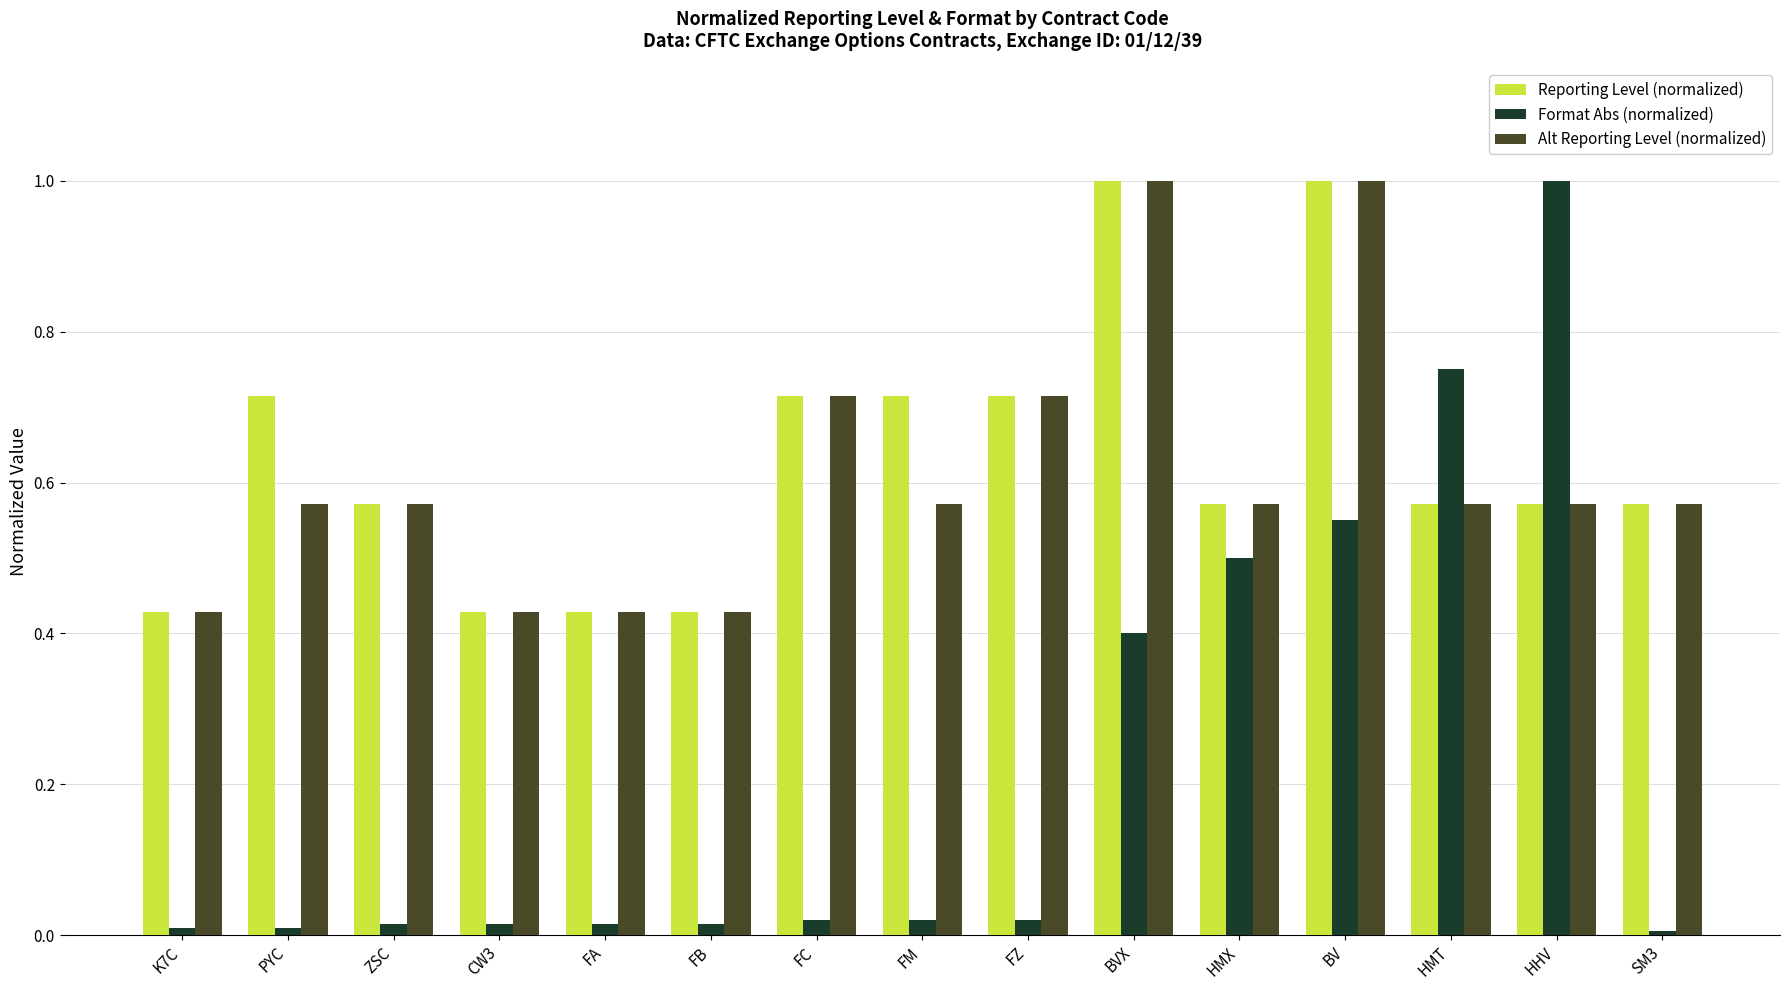

What is the total value across all series at BVX?

2.4